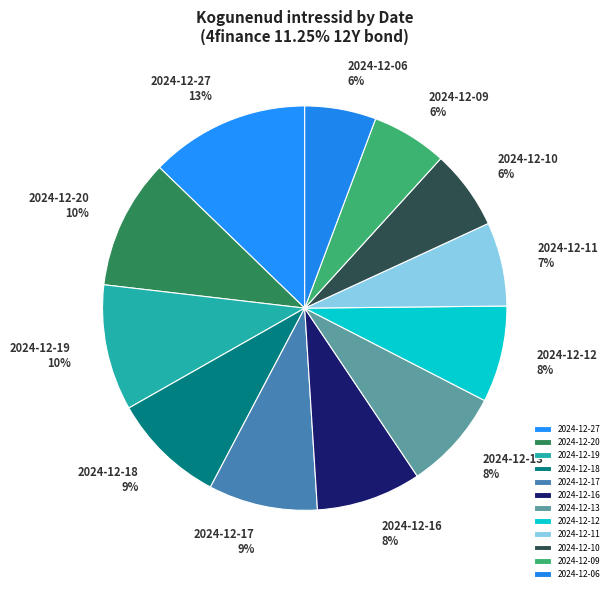

To the nearest percent, what is the difference between the 2024-12-06 and 2024-12-27 slice percentages?

7%